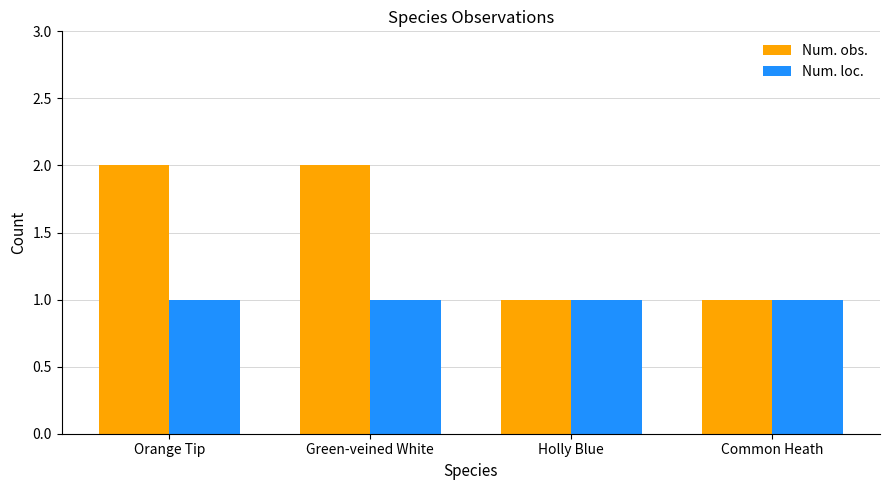

Is it true that Num. obs. equals 2 at Orange Tip?

True